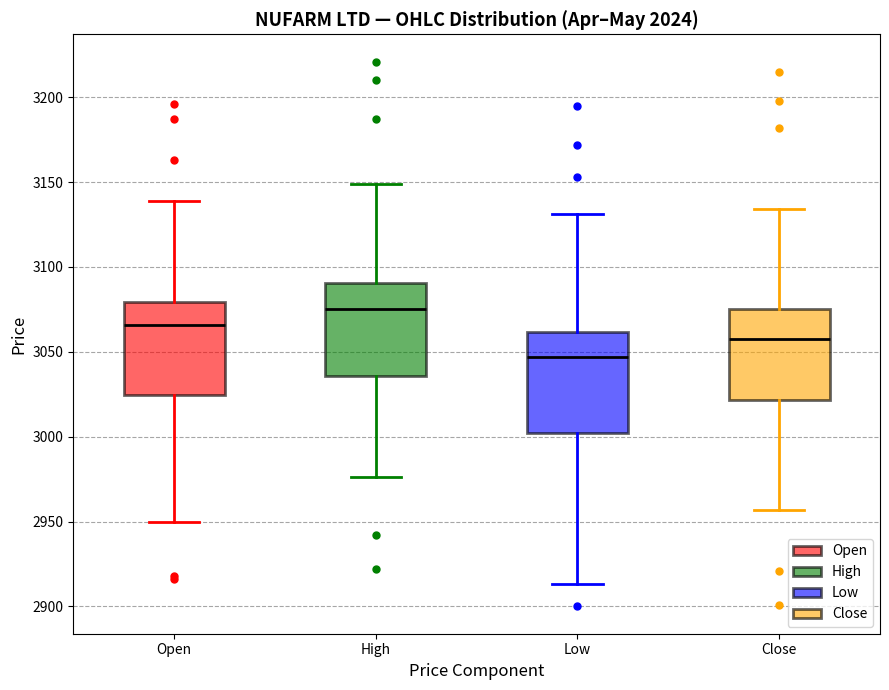

Where does the lower whisker of the box for Open end on the y-axis? The values are not printed on the chart, so give them approximately, as read against the axis.

2950